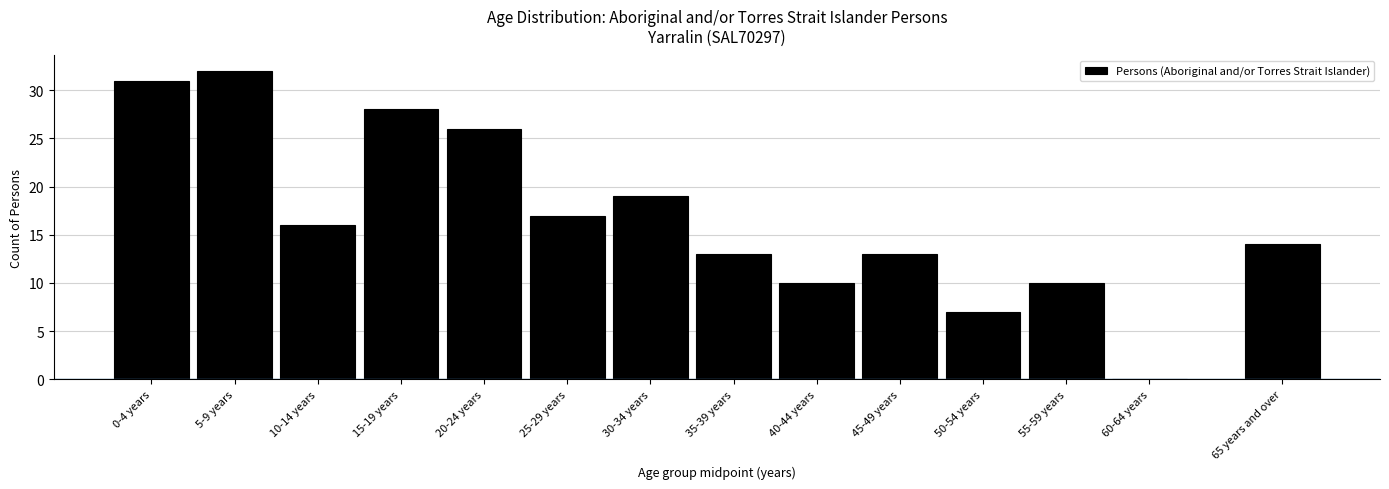

Reading left to right, what are all the values shown in this chart?

0-4 years=31	5-9 years=32	10-14 years=16	15-19 years=28	20-24 years=26	25-29 years=17	30-34 years=19	35-39 years=13	40-44 years=10	45-49 years=13	50-54 years=7	55-59 years=10	60-64 years=0	65 years and over=14